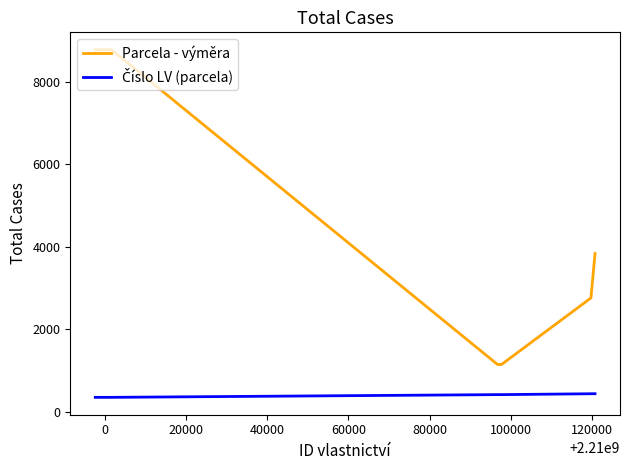

Which series has the largest total across all categories?

Parcela - výměra